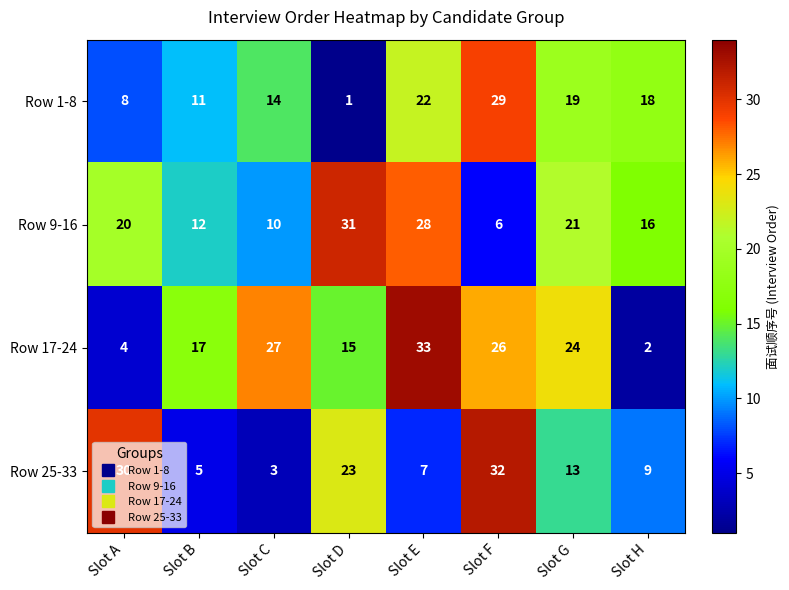

What is the total value across all series at Slot C?

54